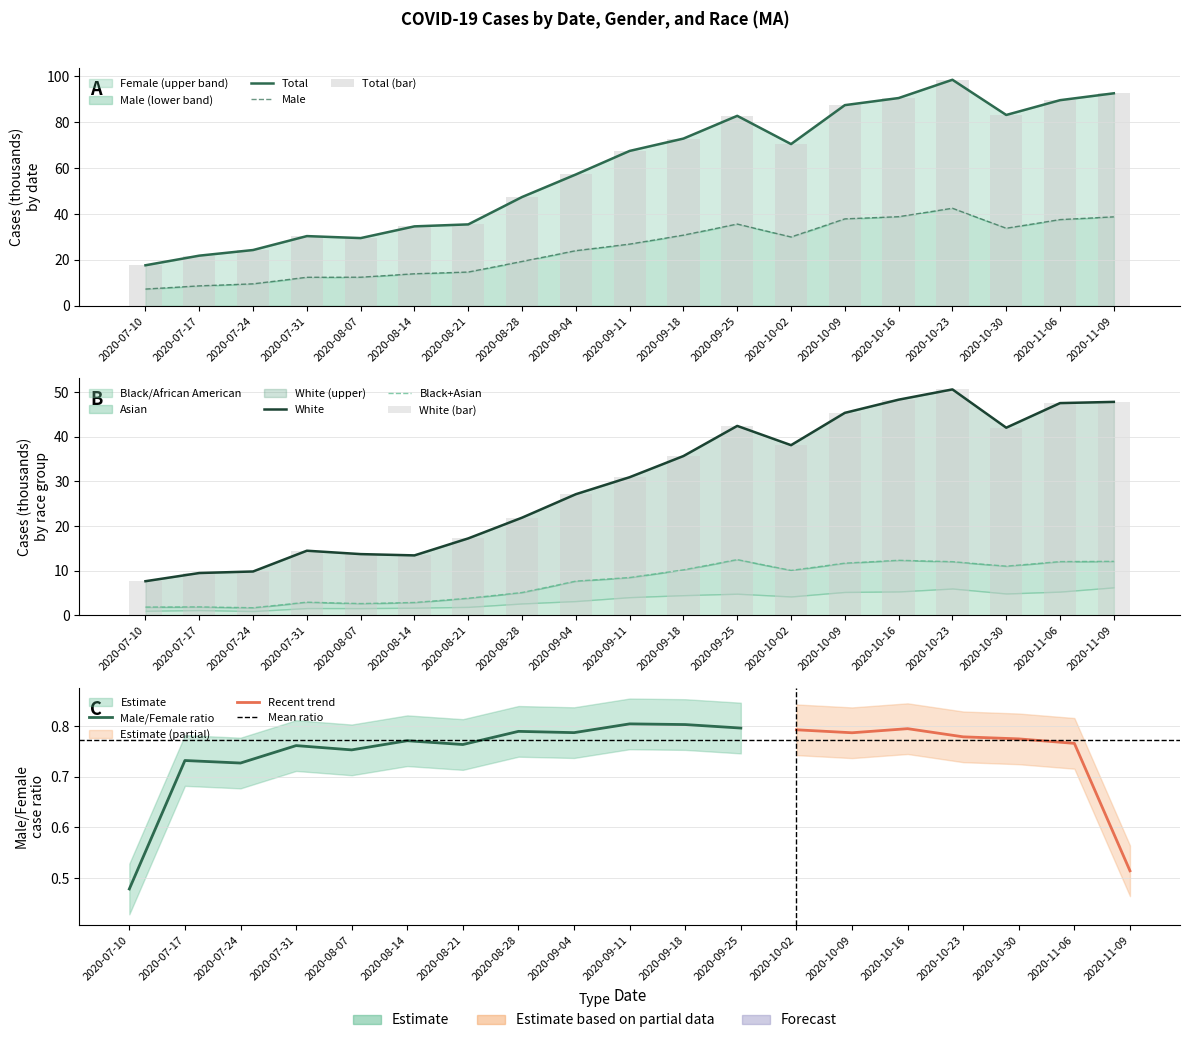

What is the sum of all Female values?

1133.6